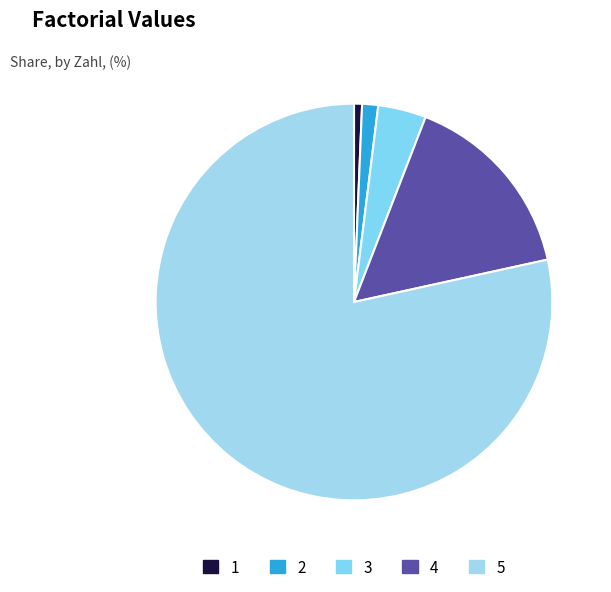

Rank the categories by value from highest to lowest.

5, 4, 3, 2, 1